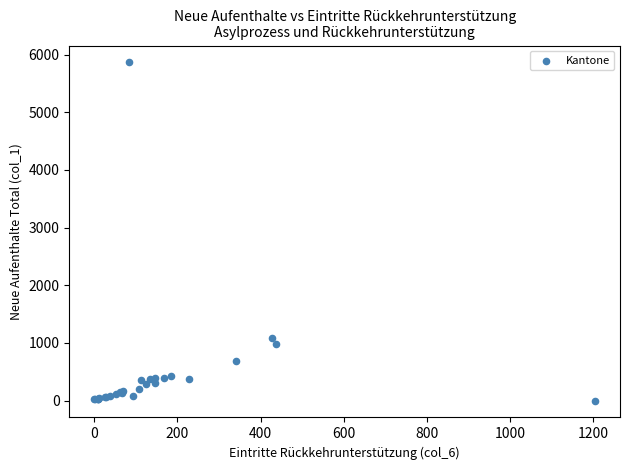

What Y value in the scatter plot is closest to 2932?

1088